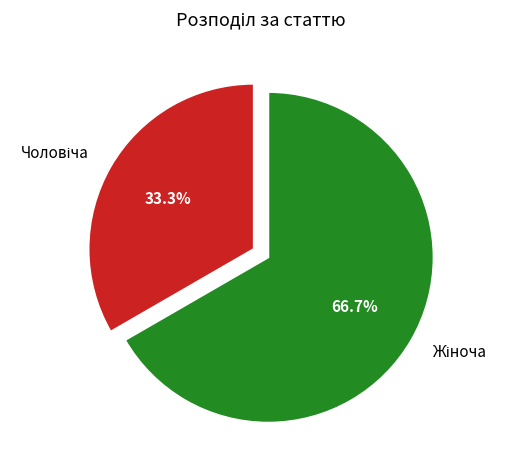

Is there any slice that represents more than half of the pie?

Yes